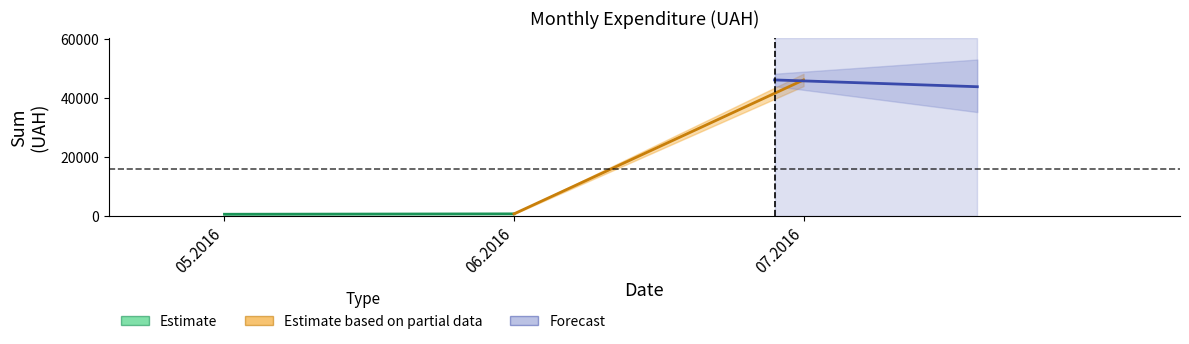

List the series in order of their overall mean, lowest first.

Estimate, Estimate based on partial data, Forecast